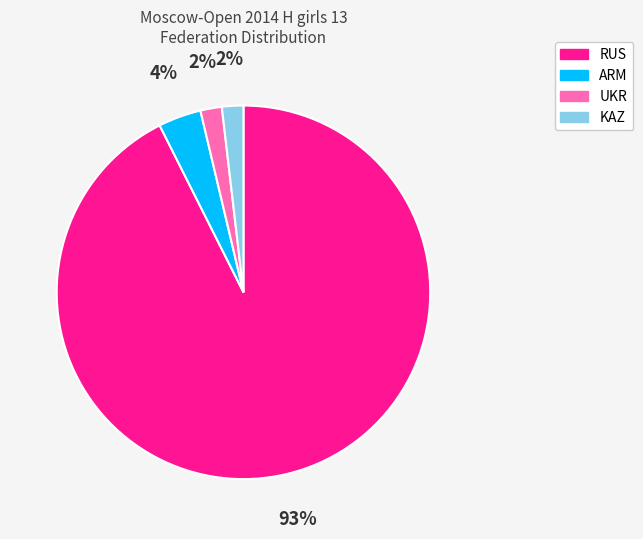

The KAZ slice represents 15% of the pie. True or false?

False